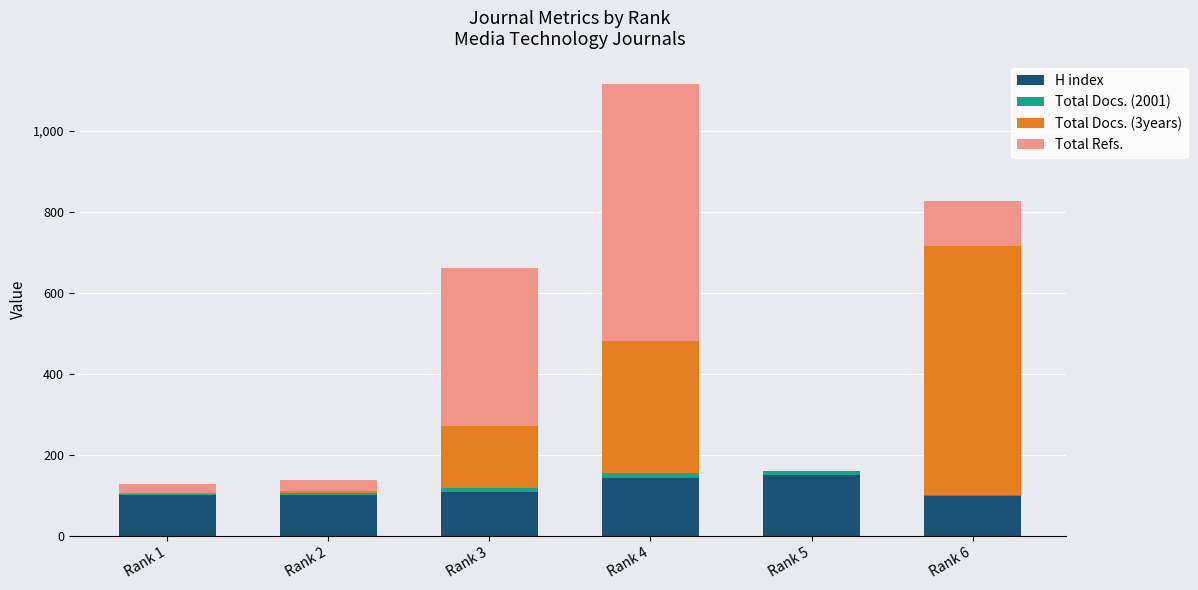

The value of H index at Rank 1 is 101. True or false?

True